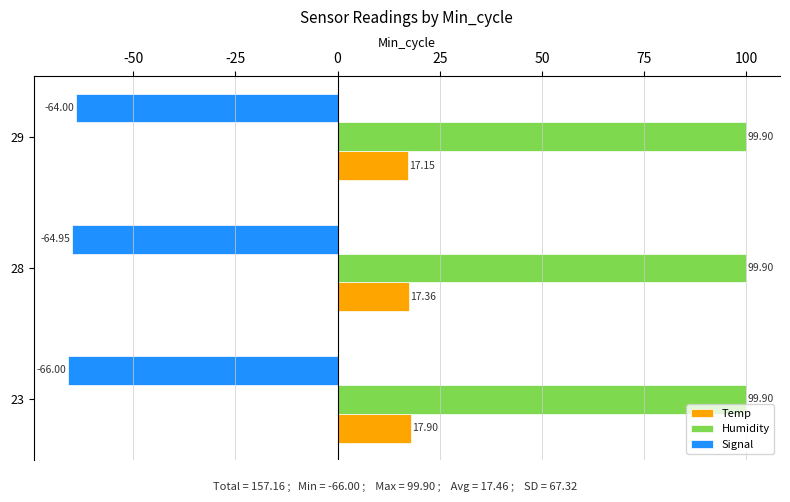

At how many categories does at least one series exceed 44?

3